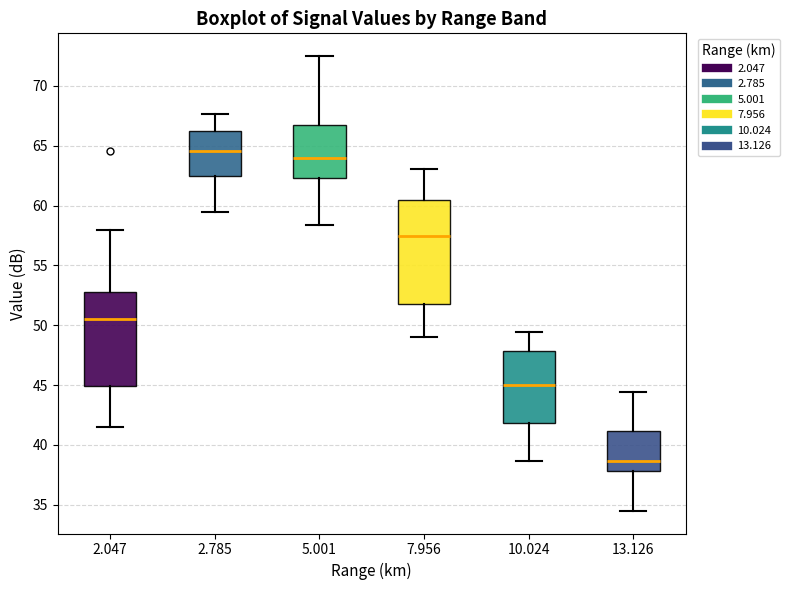

Reading left to right, transcribe this box plot: for each box, give where its median line is, the range the box spans, and where its two whiskers end, as read against the y-axis. The values are not printed on the chart, so give them approximately, as read against the axis.

2.047: median 50.5, box 45.0 to 53.0, whiskers 41.5 to 58.0
2.785: median 64.5, box 62.5 to 66.0, whiskers 59.5 to 67.5
5.001: median 64.0, box 62.5 to 67.0, whiskers 58.5 to 72.5
7.956: median 57.5, box 52.0 to 60.5, whiskers 49.0 to 63.0
10.024: median 45.0, box 42.0 to 48.0, whiskers 38.5 to 49.5
13.126: median 38.5, box 38.0 to 41.0, whiskers 34.5 to 44.5